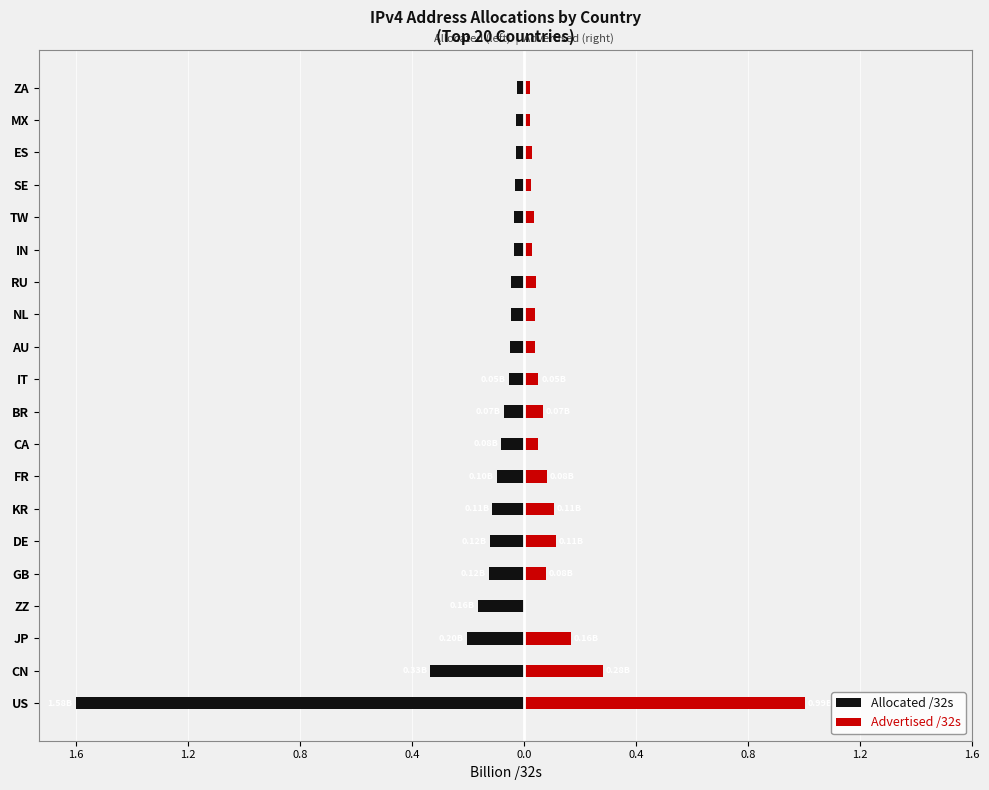

Between MX and ZA, which series saw the biggest shift?

Allocated /32s